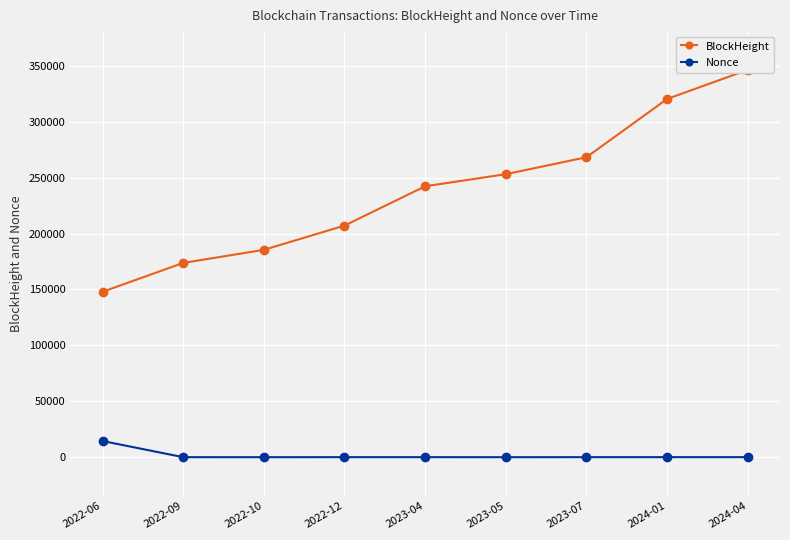

What is the greatest value displayed?

346454